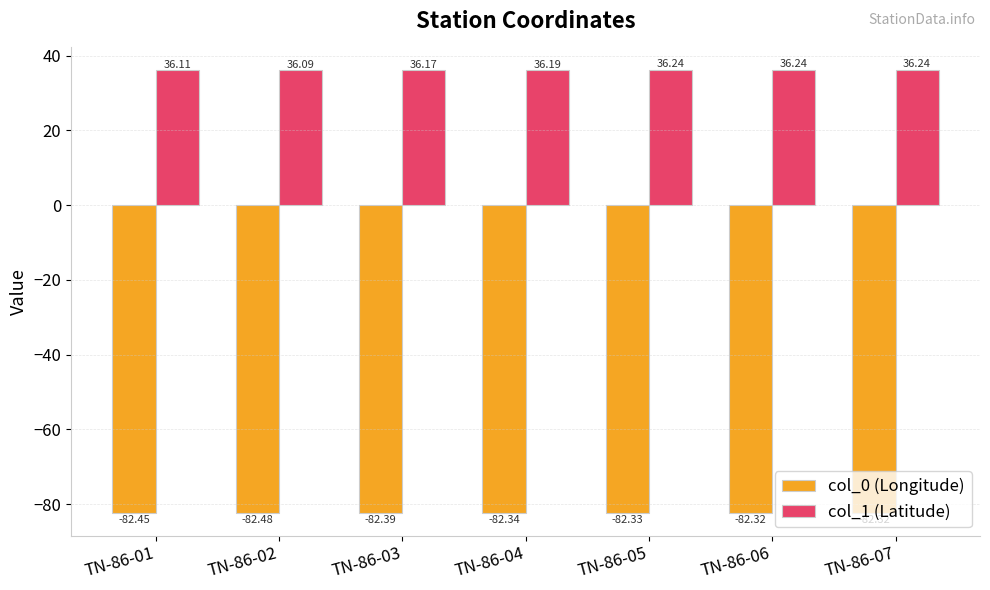

What is the value of the col_0 (Longitude) bar at the 2nd from the left?

-82.5